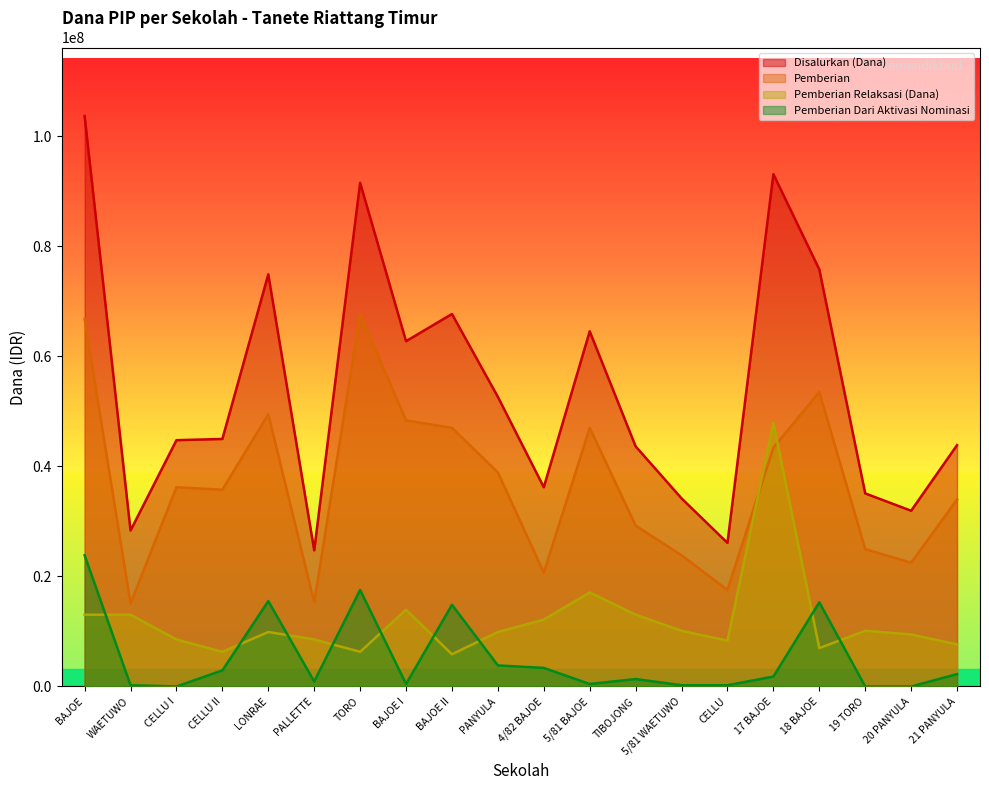

Reading left to right, extract all data points from this chart.

Disalurkan (Dana): BAJOE=103725000	WAETUWO=28350000	CELLU I=44775000	CELLU II=45000000	LONRAE=74925000	PALLETTE=24750000	TORO=91575000	BAJOE I=62775000	BAJOE II=67725000	PANYULA=52650000	4/82 BAJOE=36225000	5/81 BAJOE=64575000	TIBOJONG=43650000	5/81 WAETUWO=34200000	CELLU=26100000	17 BAJOE=93150000	18 BAJOE=75825000	19 TORO=35100000	20 PANYULA=31950000	21 PANYULA=43875000
Pemberian: BAJOE=66825000	WAETUWO=15075000	CELLU I=36225000	CELLU II=35775000	LONRAE=49500000	PALLETTE=15300000	TORO=67725000	BAJOE I=48375000	BAJOE II=47025000	PANYULA=38925000	4/82 BAJOE=20700000	5/81 BAJOE=47025000	TIBOJONG=29250000	5/81 WAETUWO=23850000	CELLU=17550000	17 BAJOE=43425000	18 BAJOE=53550000	19 TORO=24975000	20 PANYULA=22500000	21 PANYULA=33975000
Pemberian Relaksasi (Dana): BAJOE=13050000	WAETUWO=13050000	CELLU I=8550000	CELLU II=6300000	LONRAE=9900000	PALLETTE=8550000	TORO=6300000	BAJOE I=13950000	BAJOE II=5850000	PANYULA=9900000	4/82 BAJOE=12150000	5/81 BAJOE=17100000	TIBOJONG=13050000	5/81 WAETUWO=10125000	CELLU=8325000	17 BAJOE=47925000	18 BAJOE=6975000	19 TORO=10125000	20 PANYULA=9450000	21 PANYULA=7650000
Pemberian Dari Aktivasi Nominasi: BAJOE=23850000	WAETUWO=225000	CELLU I=0	CELLU II=2925000	LONRAE=15525000	PALLETTE=900000	TORO=17550000	BAJOE I=450000	BAJOE II=14850000	PANYULA=3825000	4/82 BAJOE=3375000	5/81 BAJOE=450000	TIBOJONG=1350000	5/81 WAETUWO=225000	CELLU=225000	17 BAJOE=1800000	18 BAJOE=15300000	19 TORO=0	20 PANYULA=0	21 PANYULA=2250000